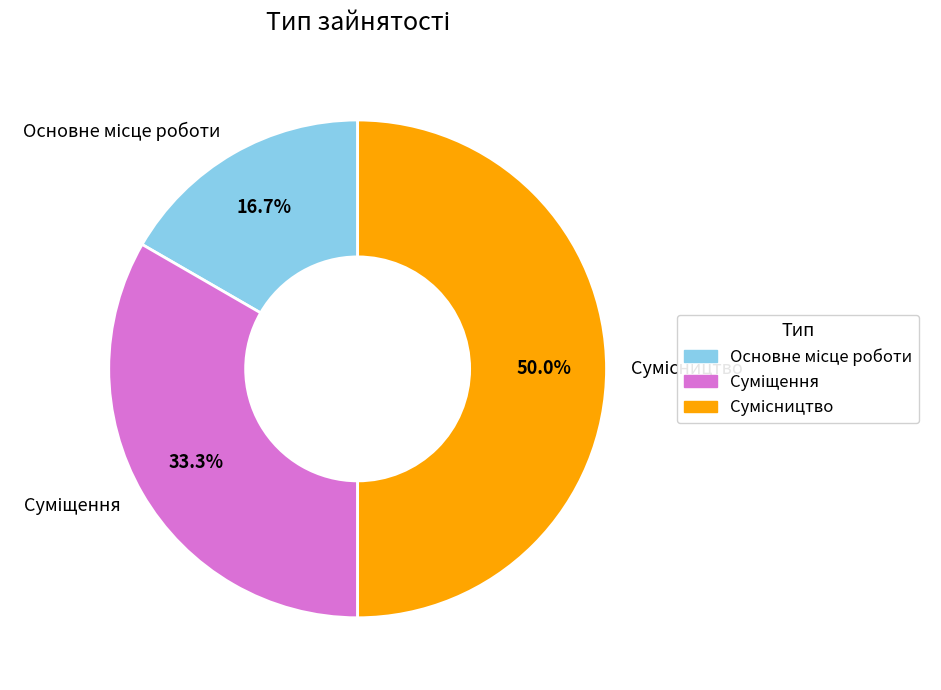

How many segments does this pie chart have?

3